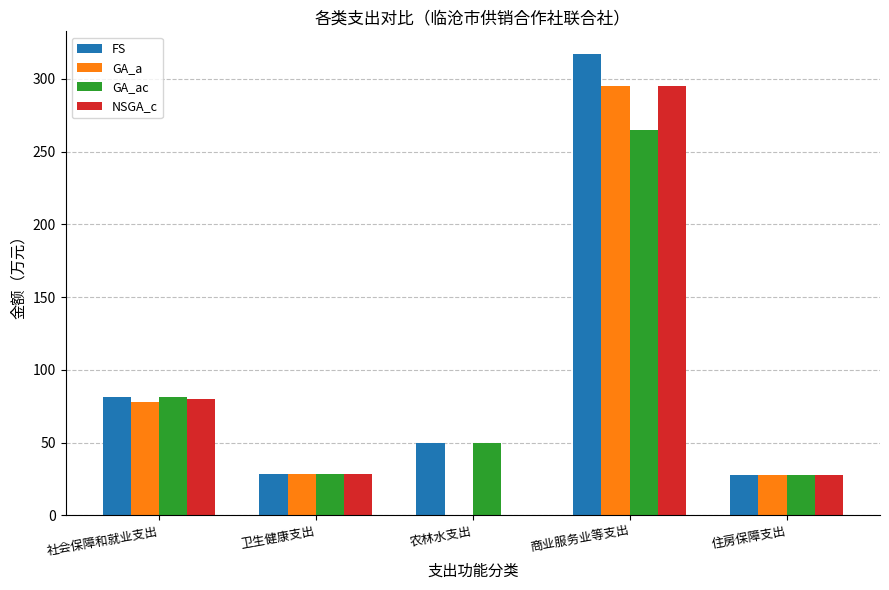

What is the difference between the GA_a values at 商业服务业等支出 and 社会保障和就业支出?

217.2